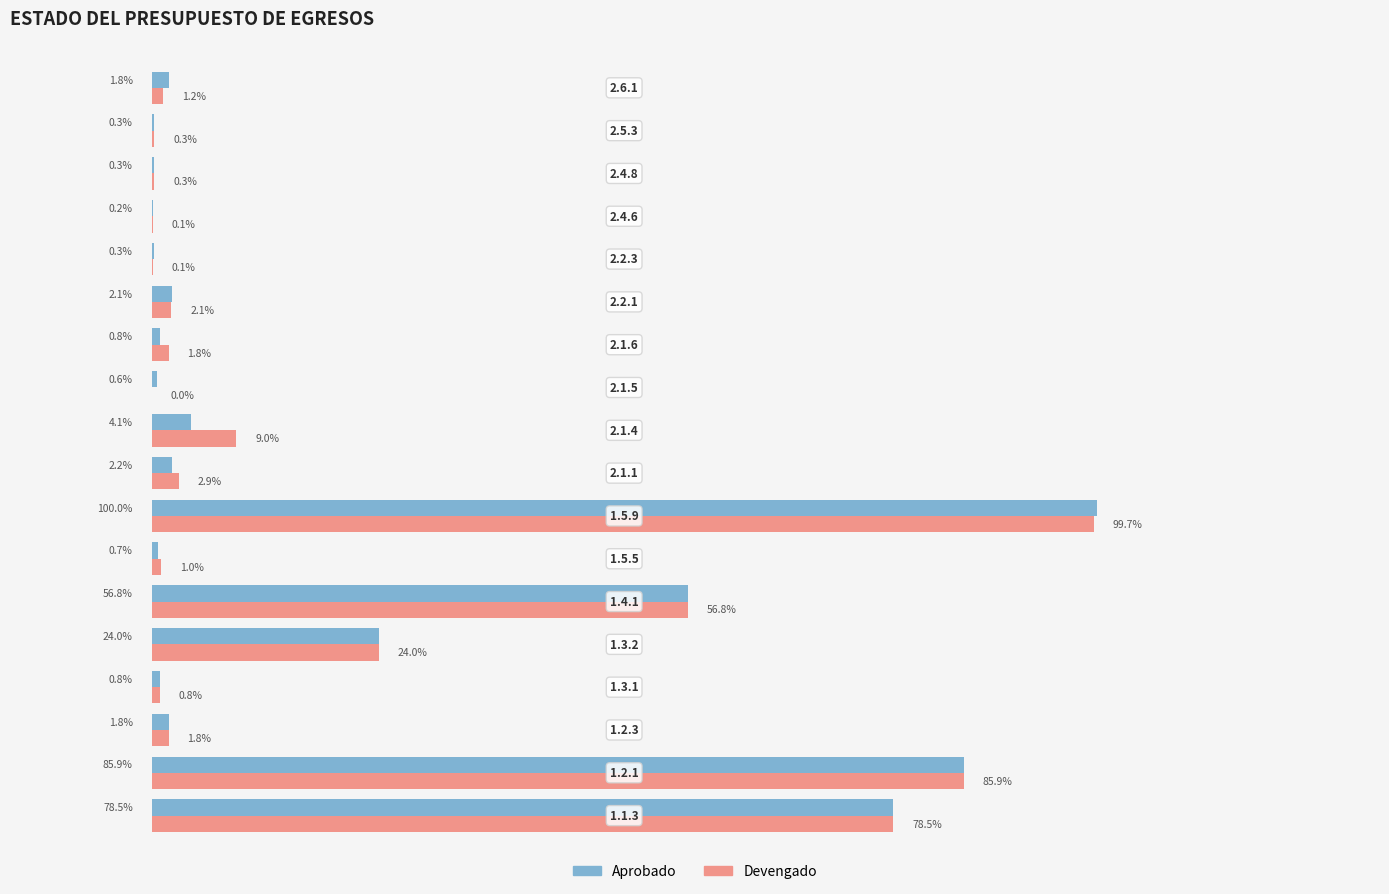

What are all the series names shown in the legend?

Aprobado, Devengado